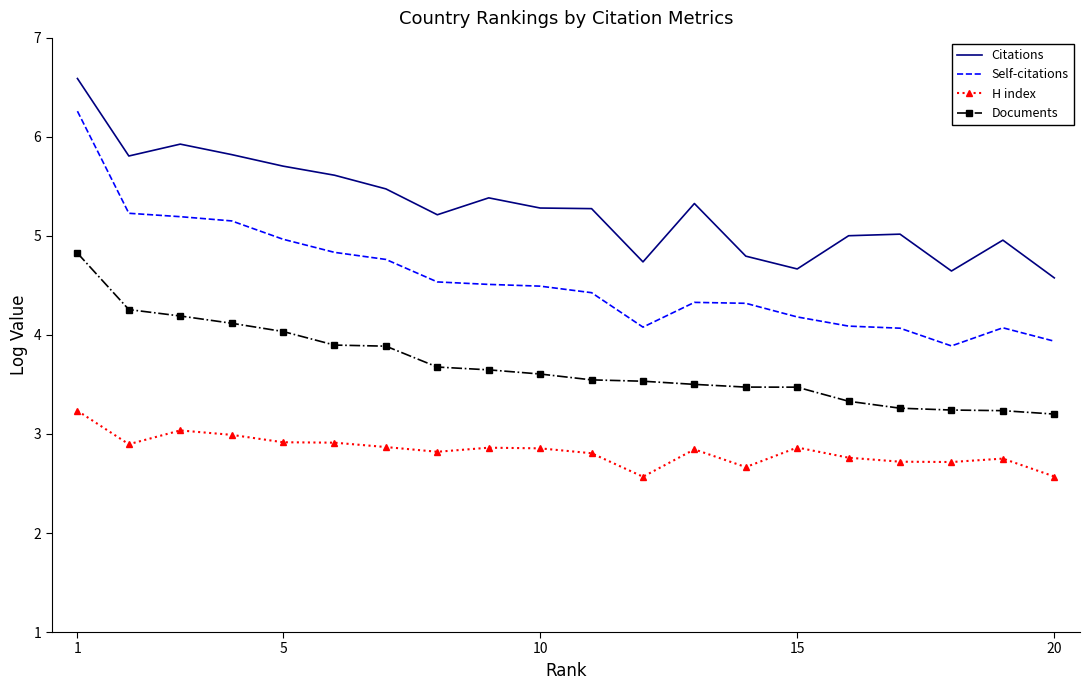

Rank the series by their maximum value, from lowest to highest.

H index, Documents, Self-citations, Citations